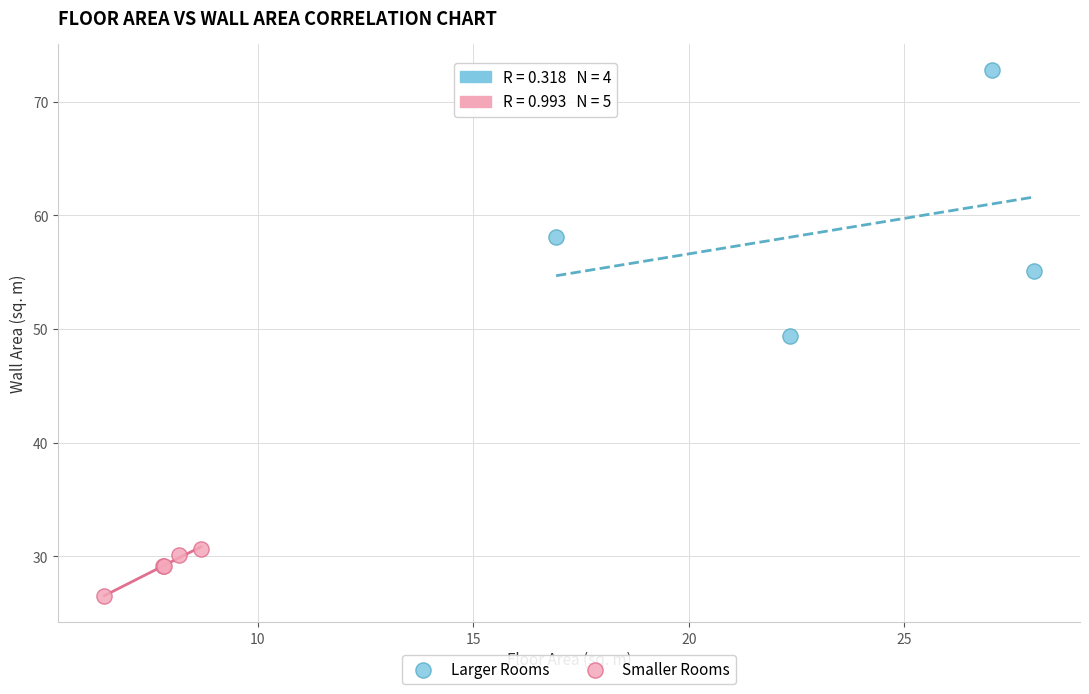

Which series contains the highest Y value?

Larger Rooms